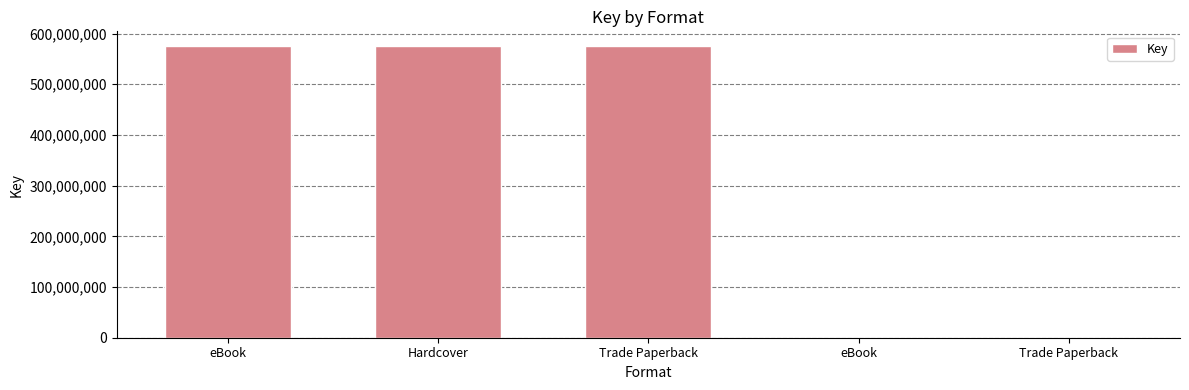

What is the sum of the values at Trade Paperback and eBook?

662510